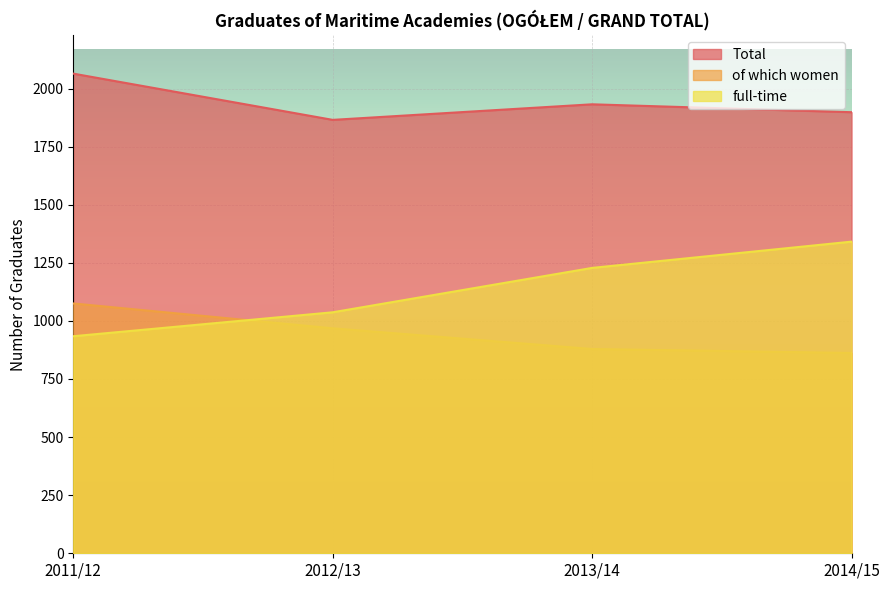

What is the difference between the highest and lowest values at 2011/12?

1130